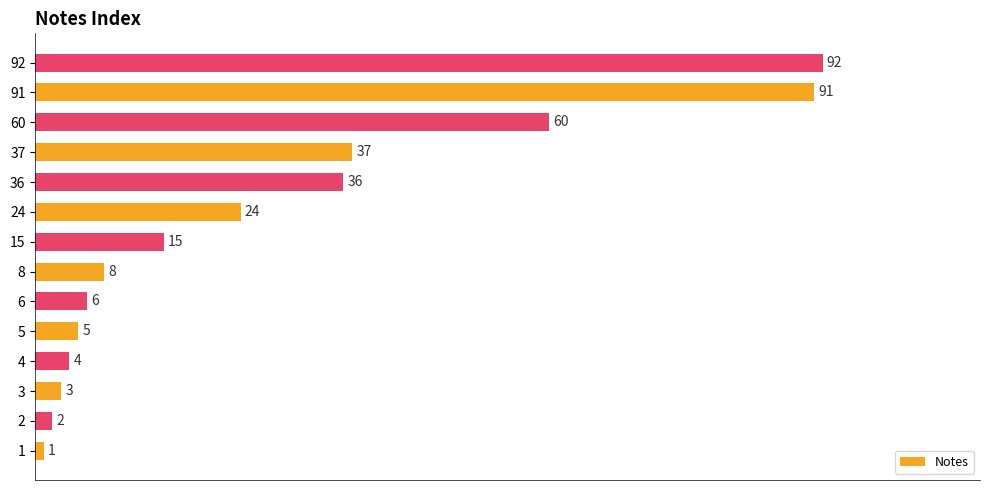

How many categories are shown in the chart?

14